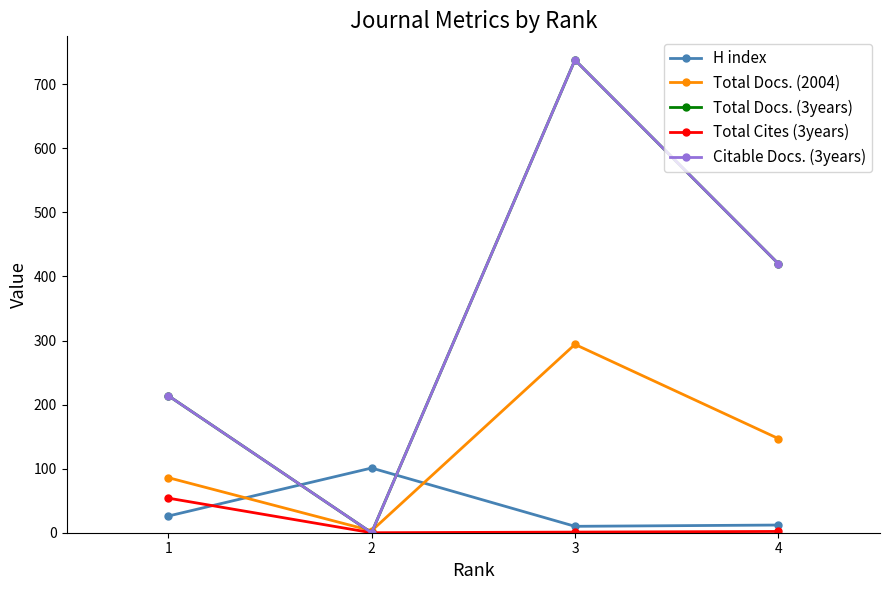

Reading right to left, what are all the values shown in this chart?

H index: 12	10	101	26
Total Docs. (2004): 147	294	3	86
Total Docs. (3years): 420	738	0	214
Total Cites (3years): 2	1	0	54
Citable Docs. (3years): 420	738	0	214